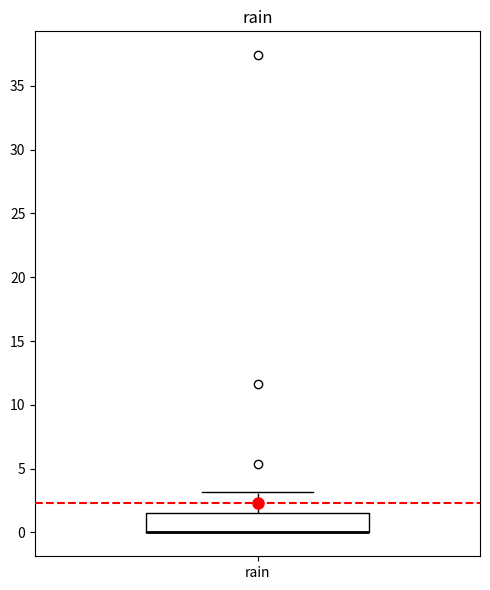

Where is the lower edge of the box for rain on the y-axis? The values are not printed on the chart, so give them approximately, as read against the axis.

0.0